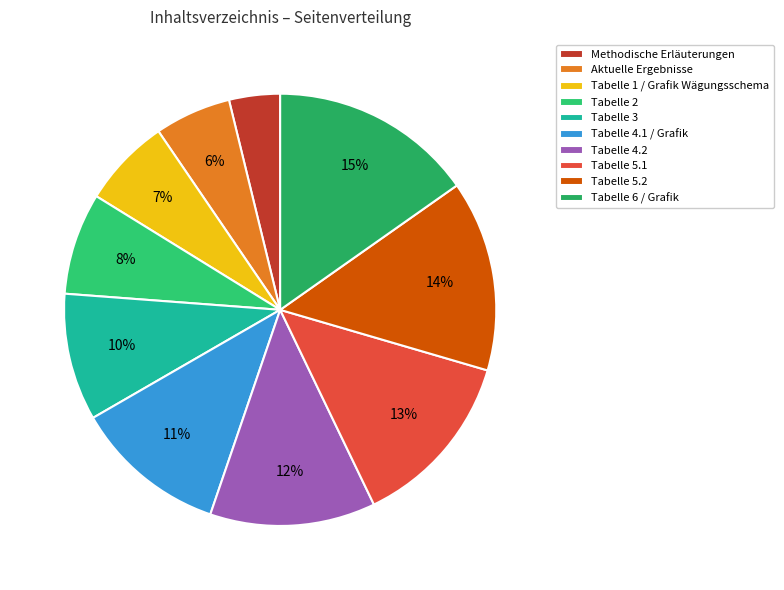

To the nearest percent, what is the combined percentage of Tabelle 4.2 and Tabelle 1 / Grafik Wägungsschema?

19%